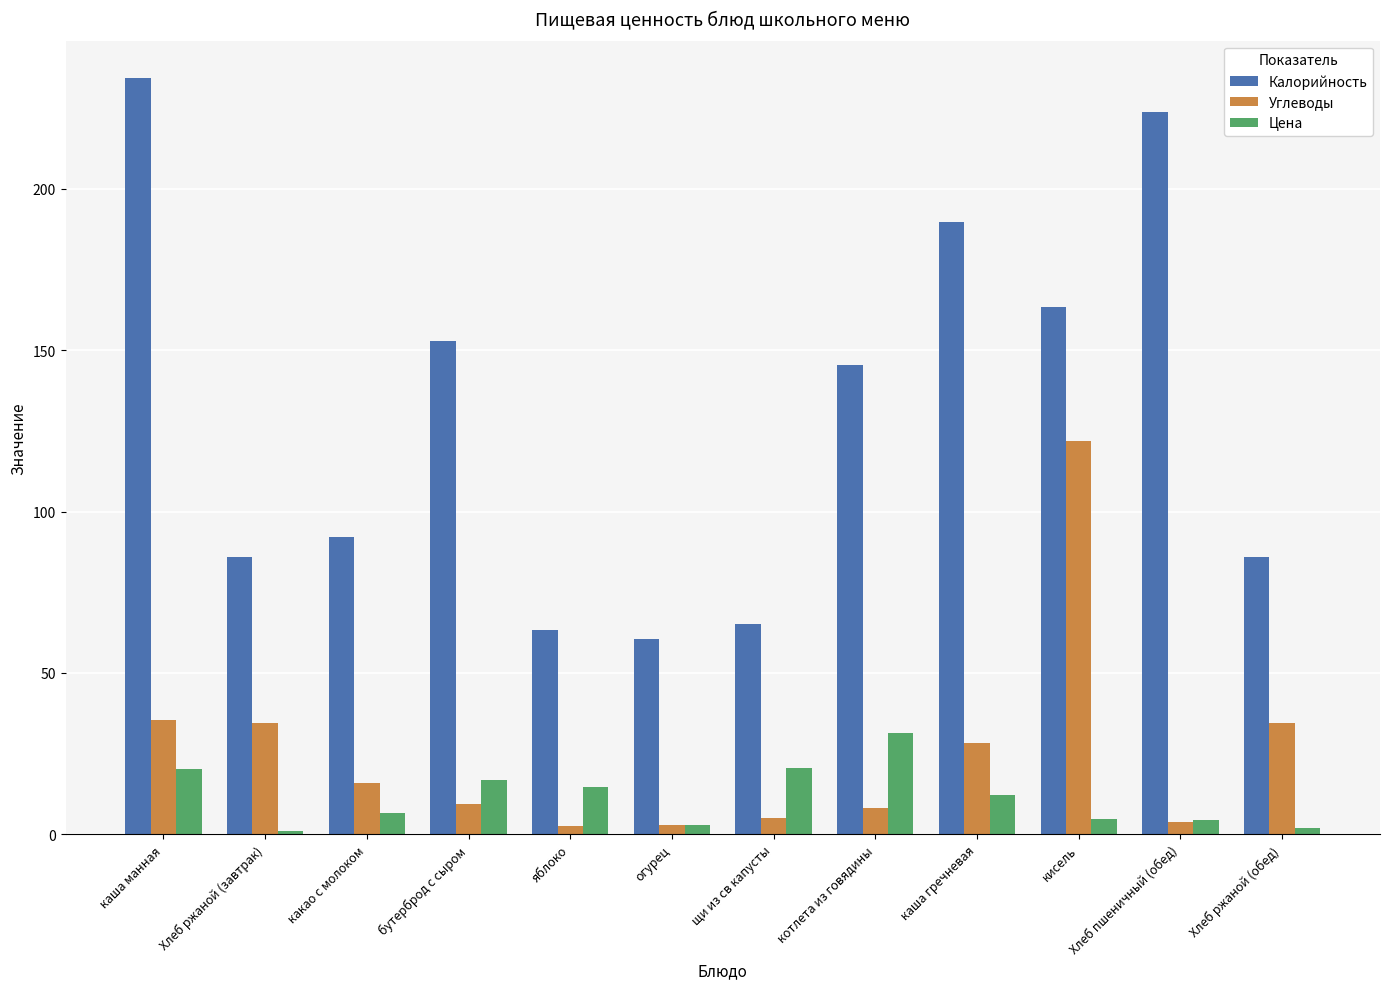

Is the value of Цена at щи из св капусты greater than the value of Углеводы at какао с молоком?

Yes